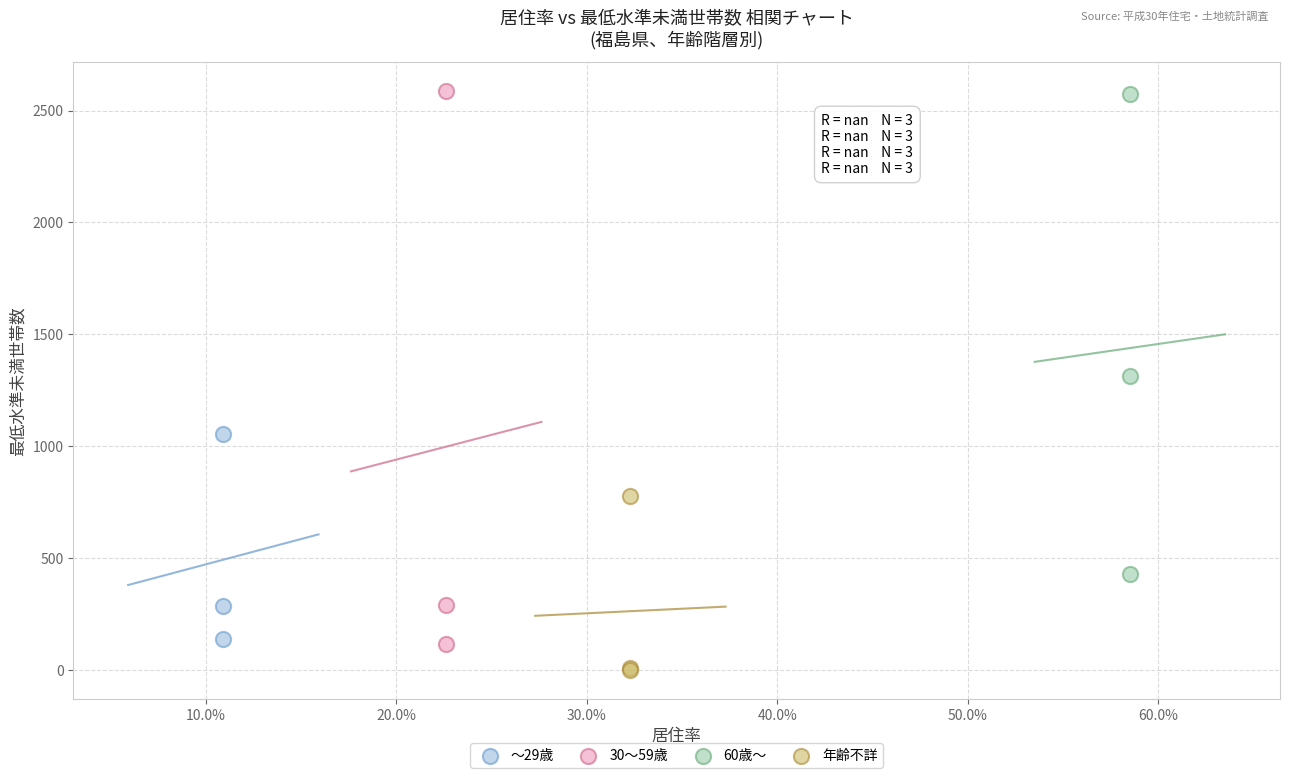

Which series contains the lowest Y value?

年齢不詳